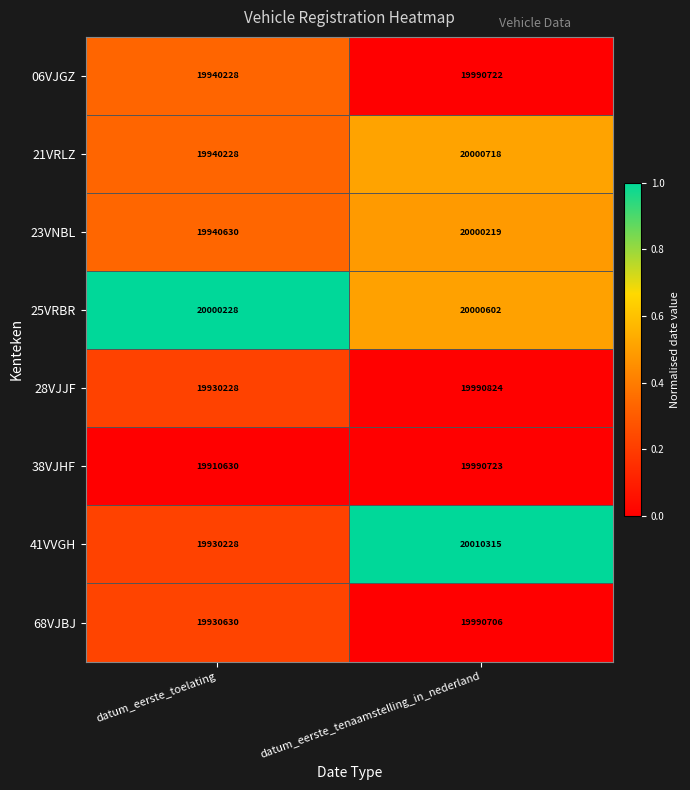

List the series in order of their peak value, lowest first.

68VJBJ, 06VJGZ, 38VJHF, 28VJJF, 23VNBL, 25VRBR, 21VRLZ, 41VVGH